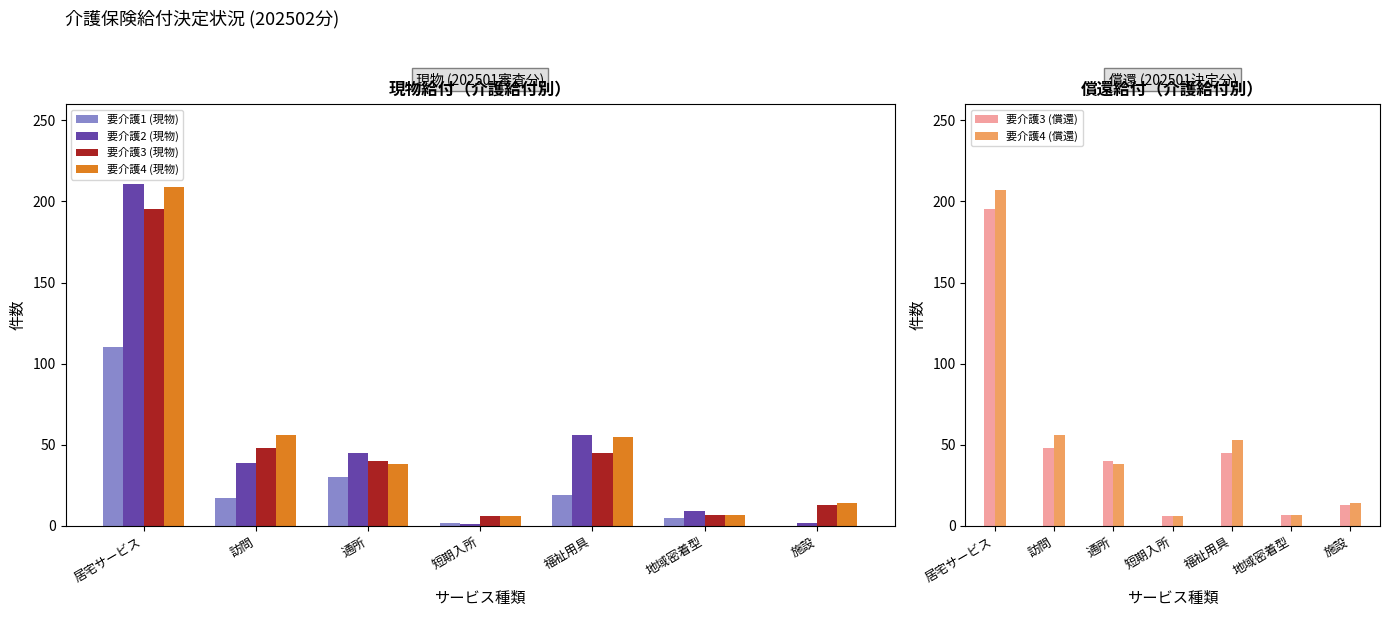

How many data points does each series have?

7